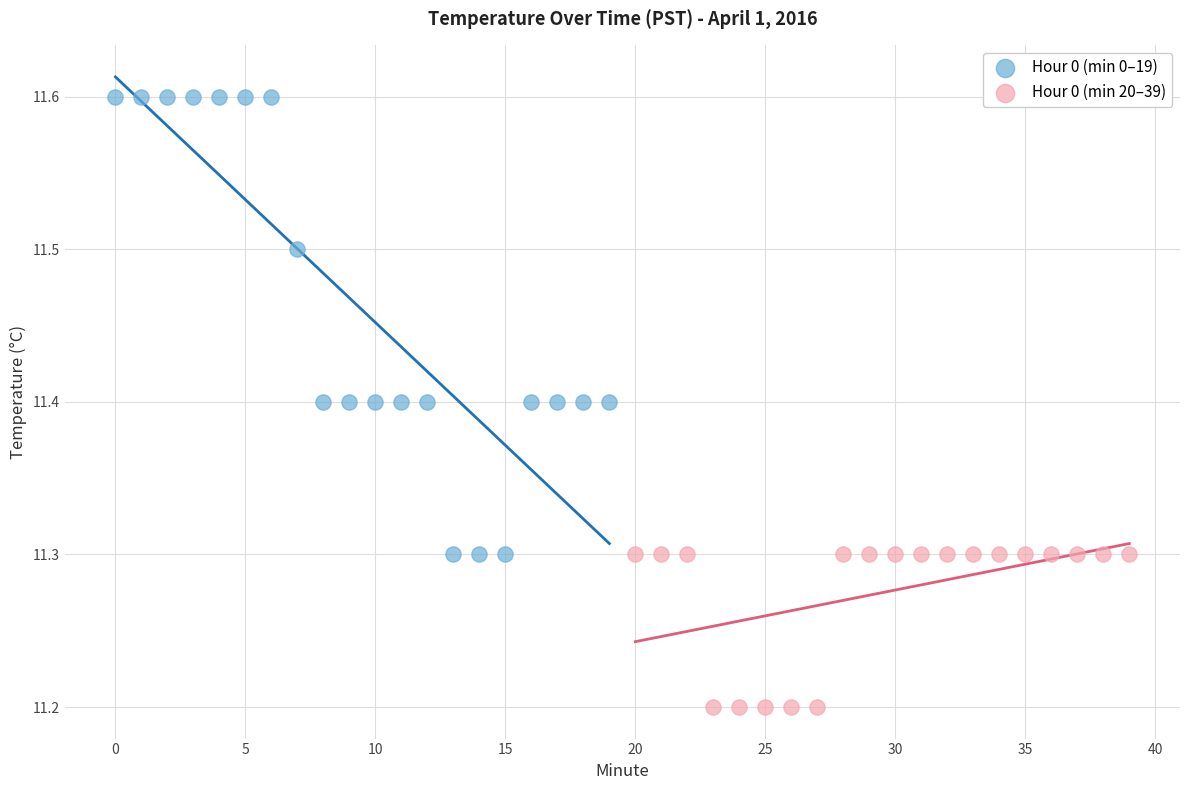

Which series contains the highest Y value?

Hour 0 (min 0–19)